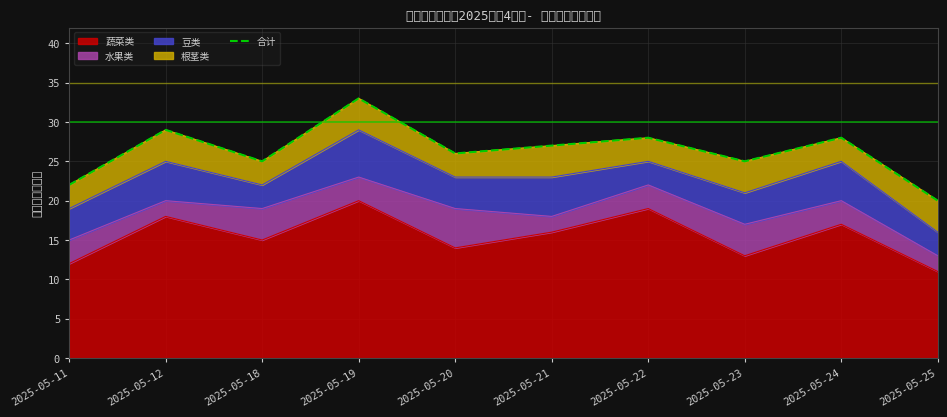

Which label corresponds to the smallest value in the chart?

2025-05-25